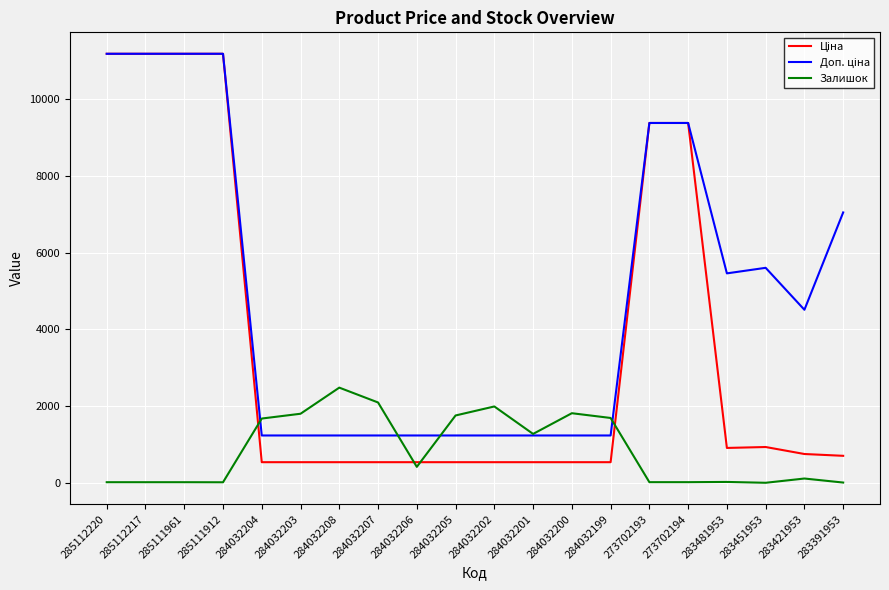

What is the highest value of the Залишок series?

2483.0